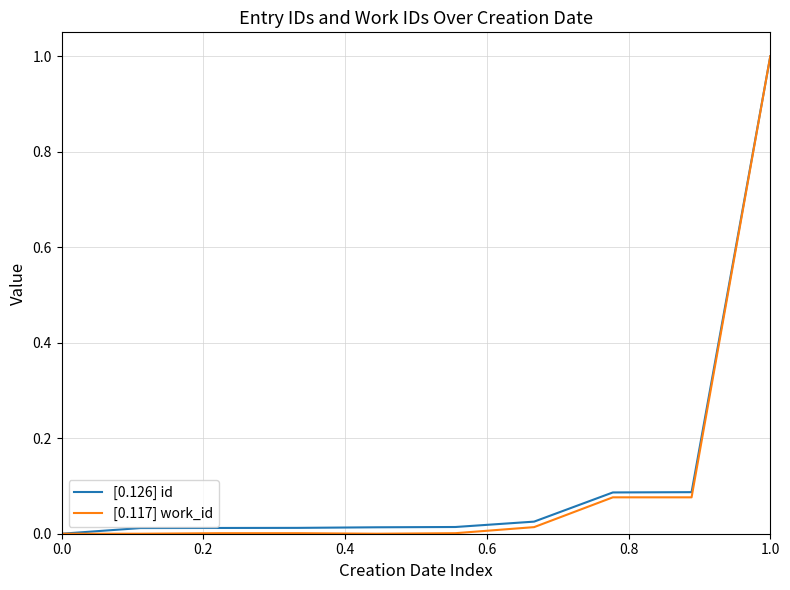

Which series has the largest total across all categories?

[0.126] id